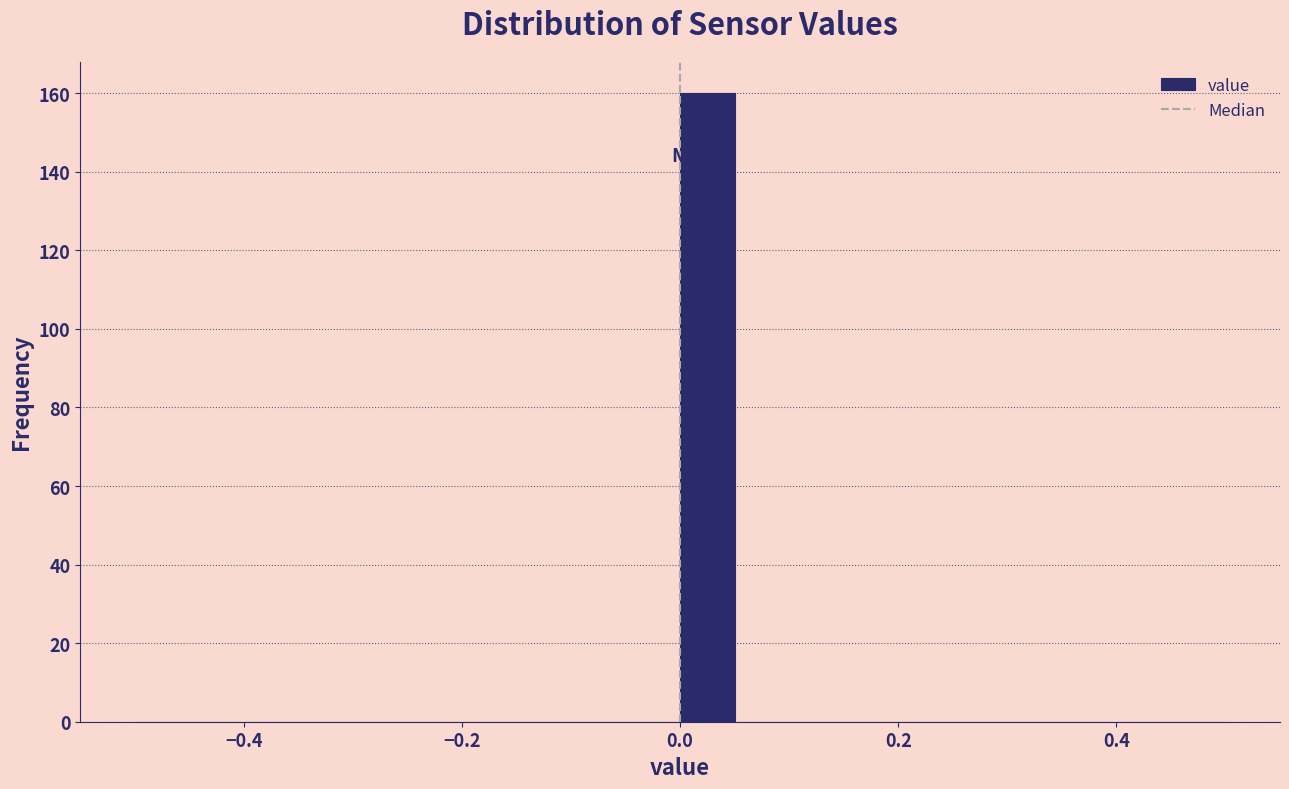

Read against the x-axis, roughly where is the centre of the tallest bar?

0.02